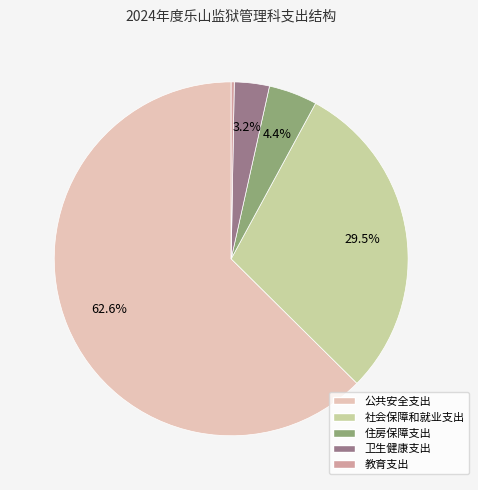

True or false: 公共安全支出 accounts for 63% of the total.

True